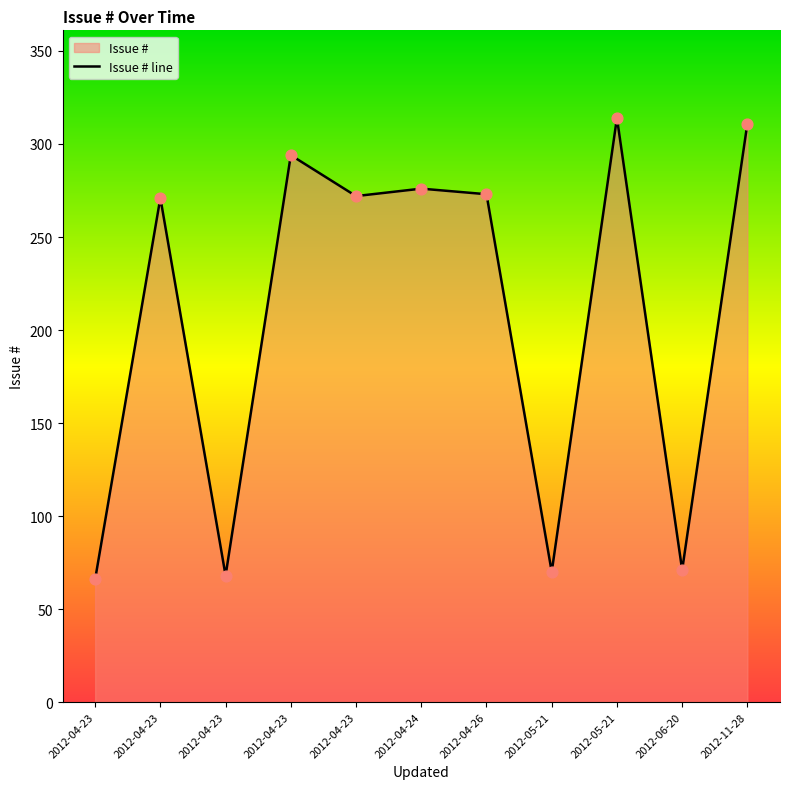

What is the change in value from 2012-04-23 to 2012-04-24?

+208